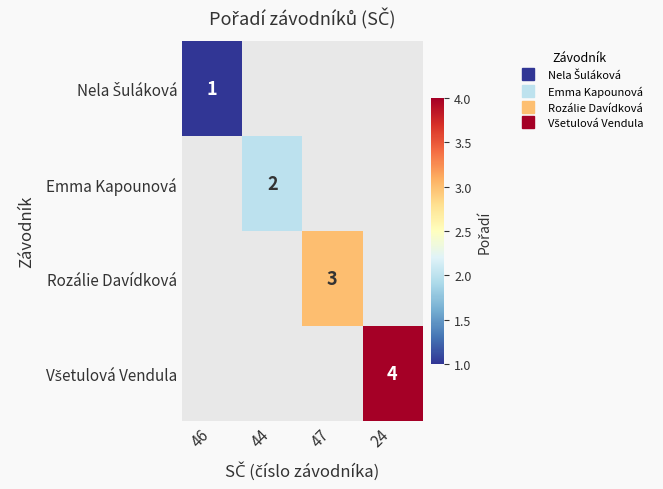

Count the number of data series in this chart.

4